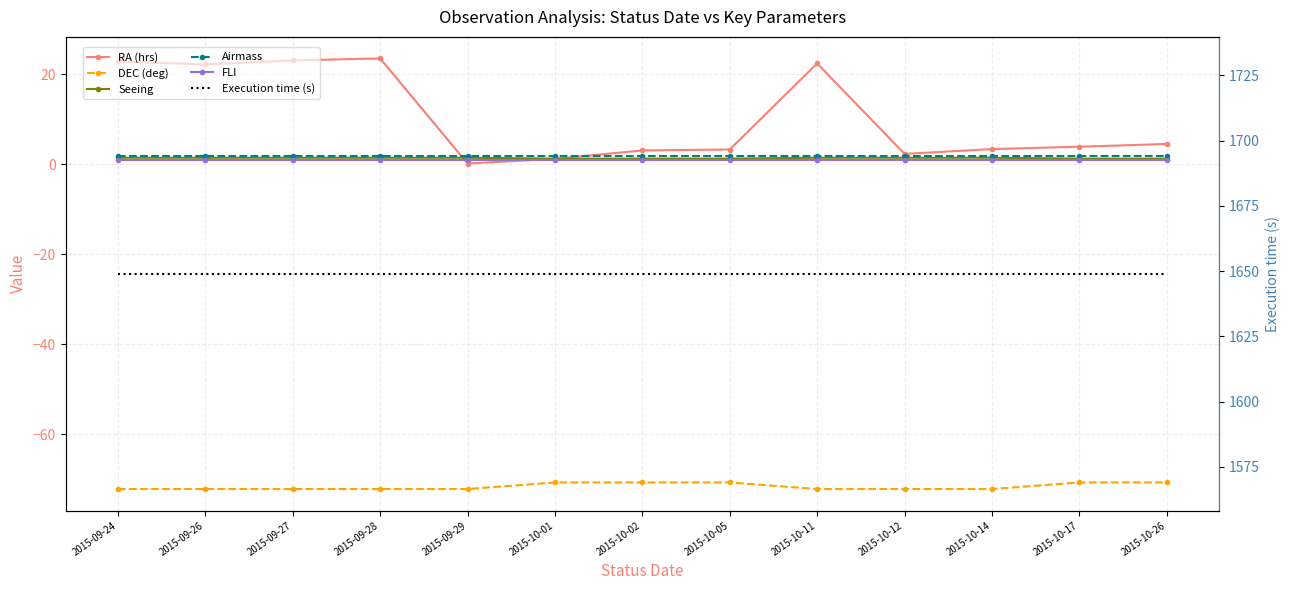

Is the value of DEC (deg) at 2015-10-02 greater than the value of Seeing at 2015-10-17?

No